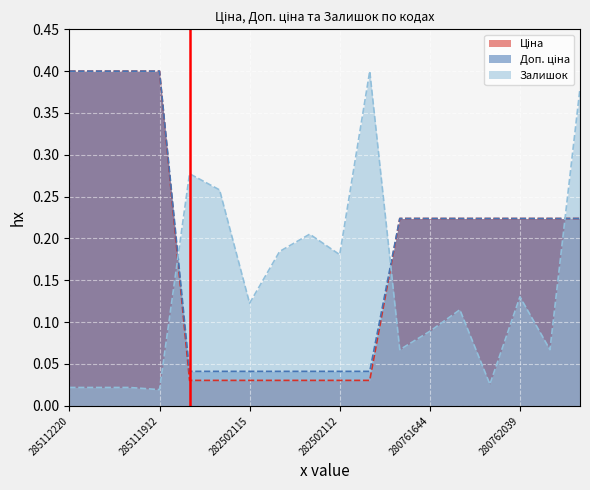

True or false: Ціна has a value of 0.2 at 280761056.

True